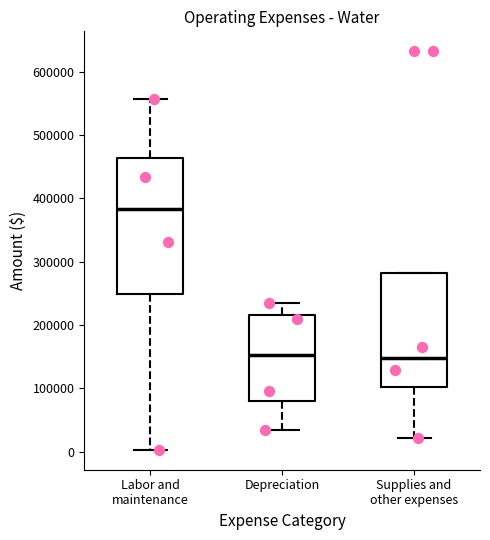

Reading left to right, read every box against the y-axis: the position of its median line, the range the box covers, and the ends of its whiskers. The values are not printed on the chart, so give them approximately, as read against the axis.

Labor and maintenance: median 380000, box 250000 to 460000, whiskers 0 to 560000
Depreciation: median 150000, box 80000 to 220000, whiskers 40000 to 240000
Supplies and other expenses: median 150000, box 100000 to 280000, whiskers 20000 to 280000